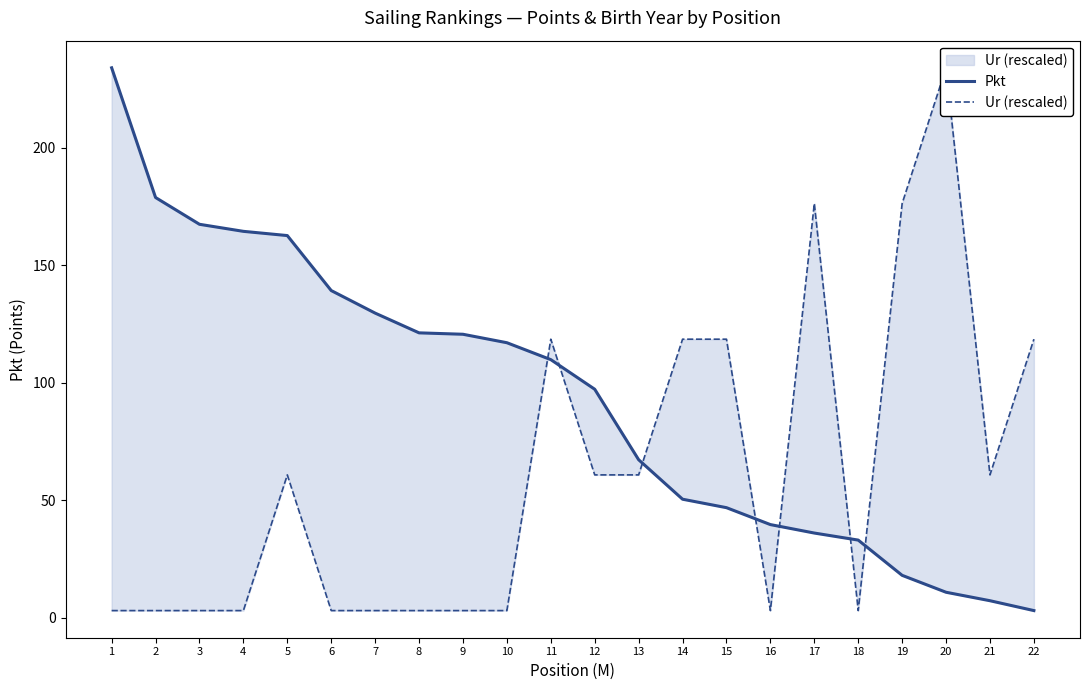

True or false: Pkt has more than 0 interior local peaks.

False